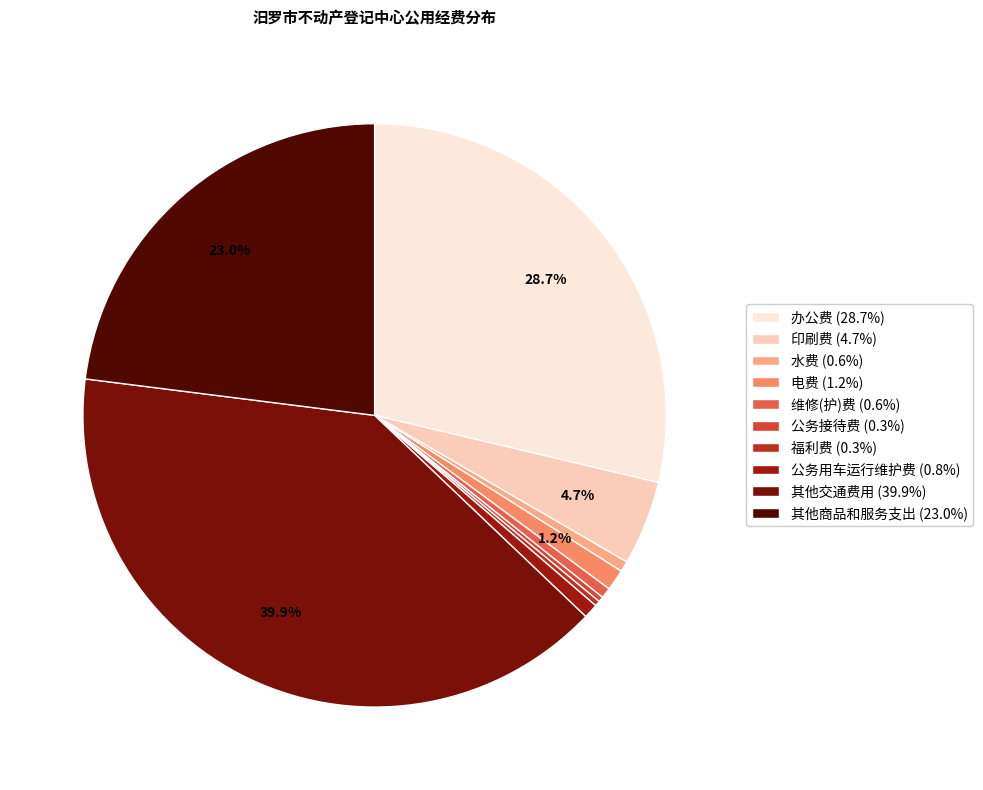

Which category has the biggest portion of the pie?

其他交通费用